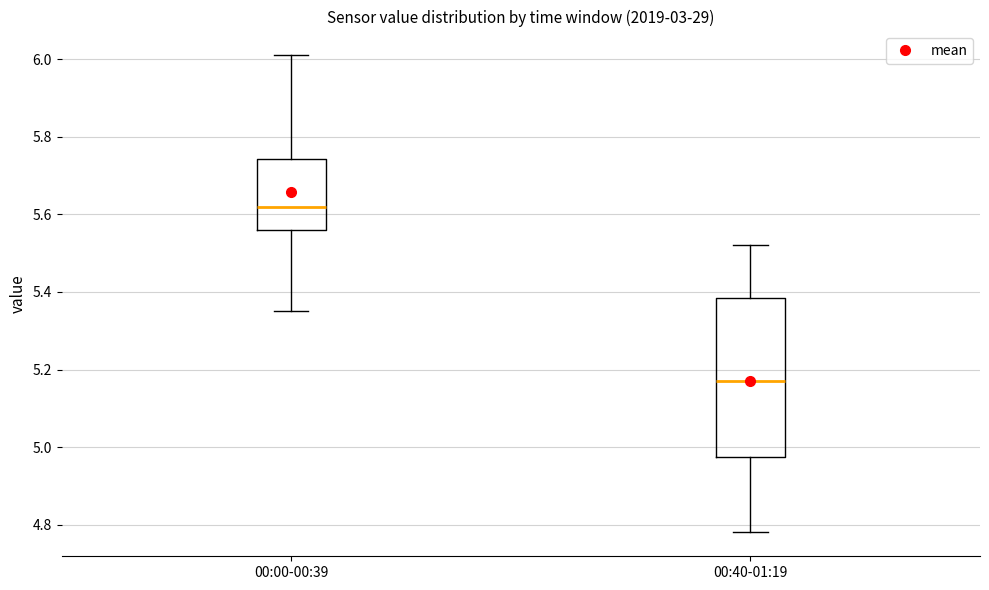

Comparing the boxes themselves (not the whiskers), which one is the tallest?

00:40-01:19